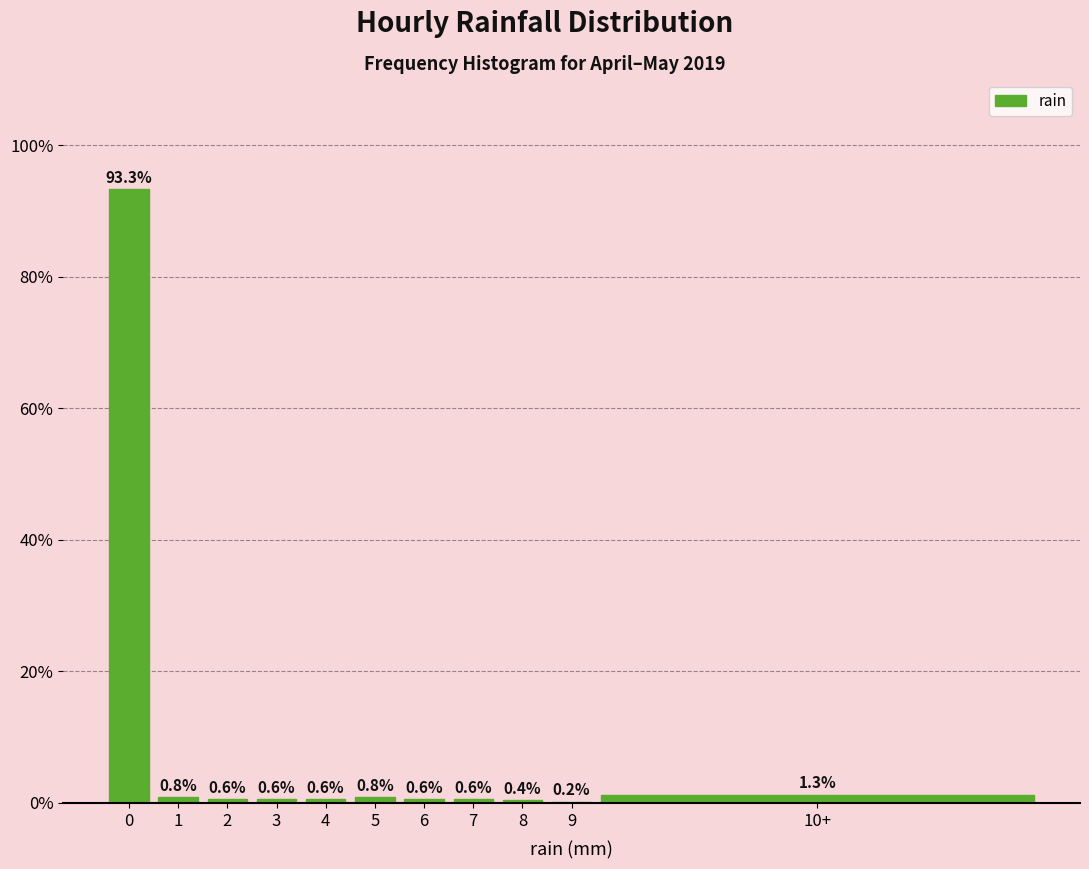

Reading left to right, list all the values displayed in this chart.

0=93.3	1=0.8	2=0.6	3=0.6	4=0.6	5=0.8	6=0.6	7=0.6	8=0.4	9=0.2	10+=1.3